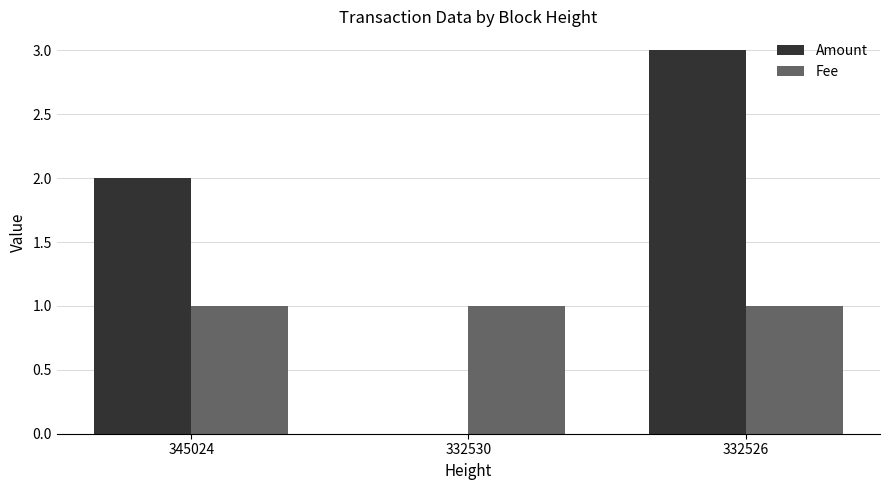

What is the highest value of the Amount series?

3.0